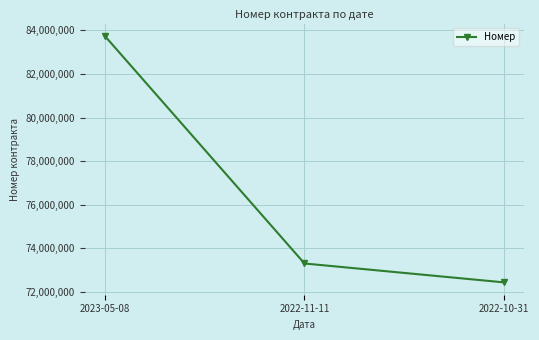

What is the approximate value at 2022-10-31, to the nearest 50?

72425200